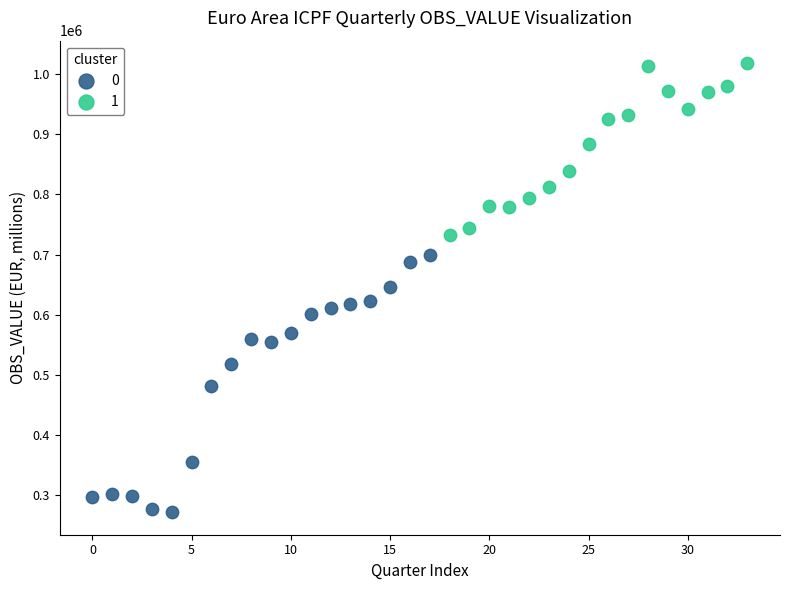

What are all the series names shown in the legend?

0, 1